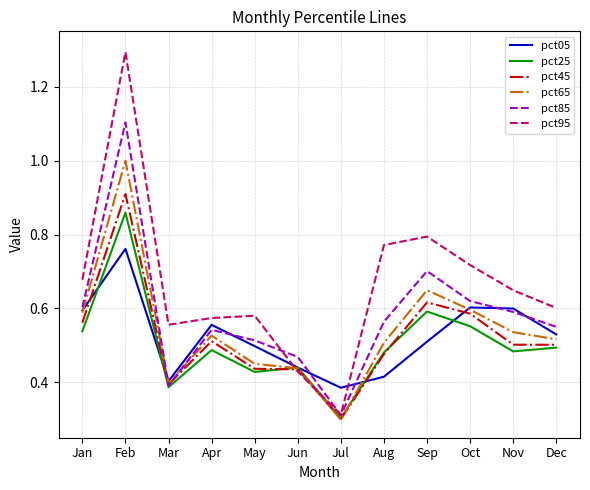

What are all the series names shown in the legend?

pct05, pct25, pct45, pct65, pct85, pct95